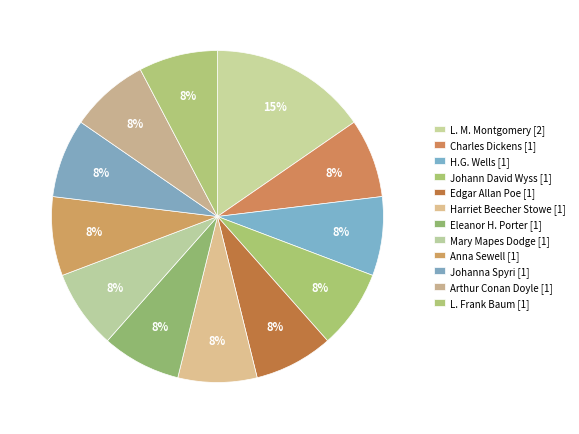

Which slice is the largest?

L. M. Montgomery